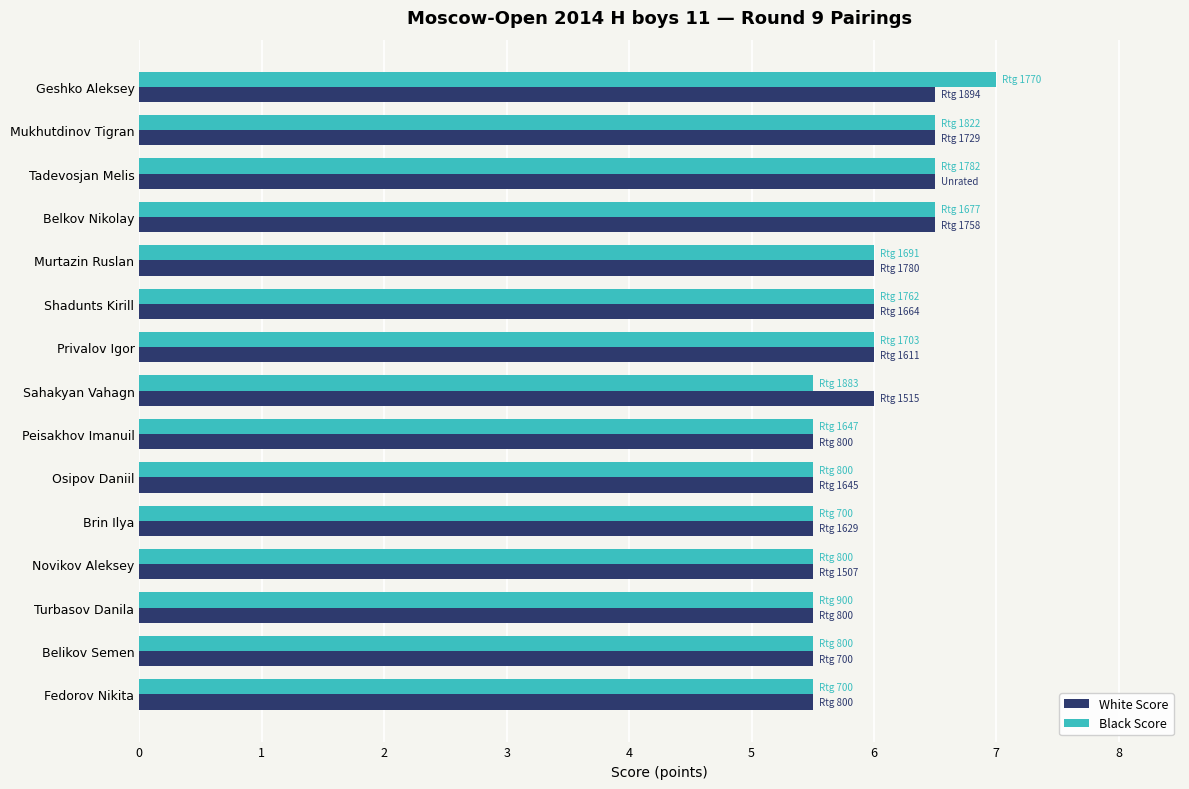

What are all the series names shown in the legend?

White Score, Black Score